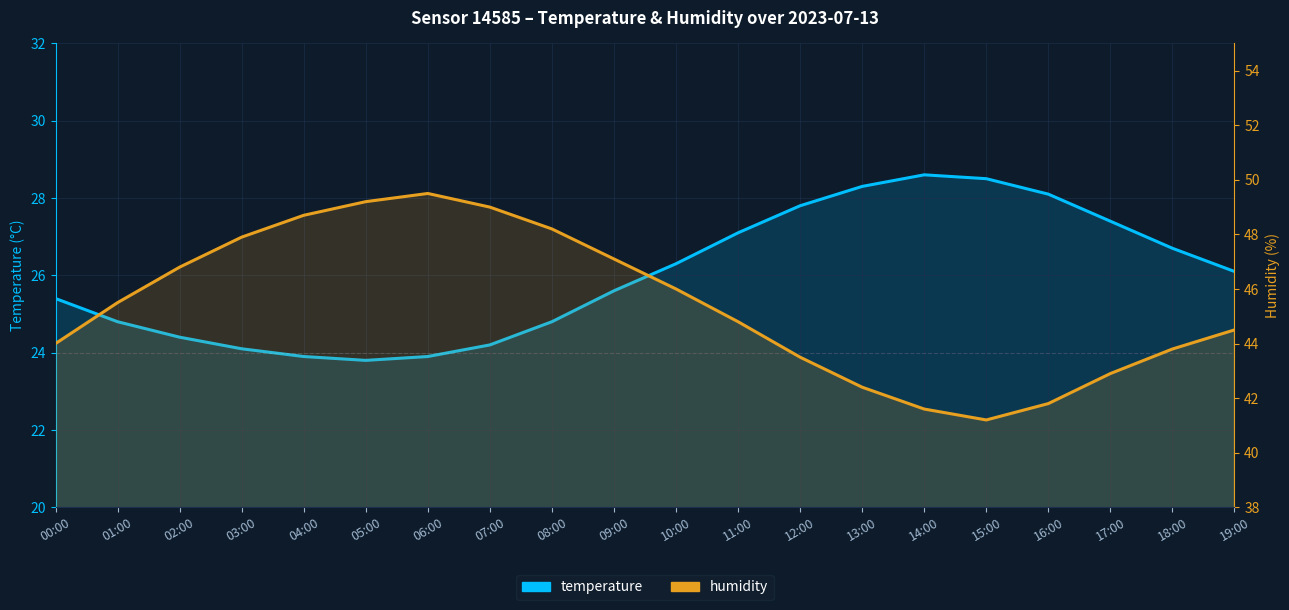

Where is humidity nearest to the value 45?

11:00